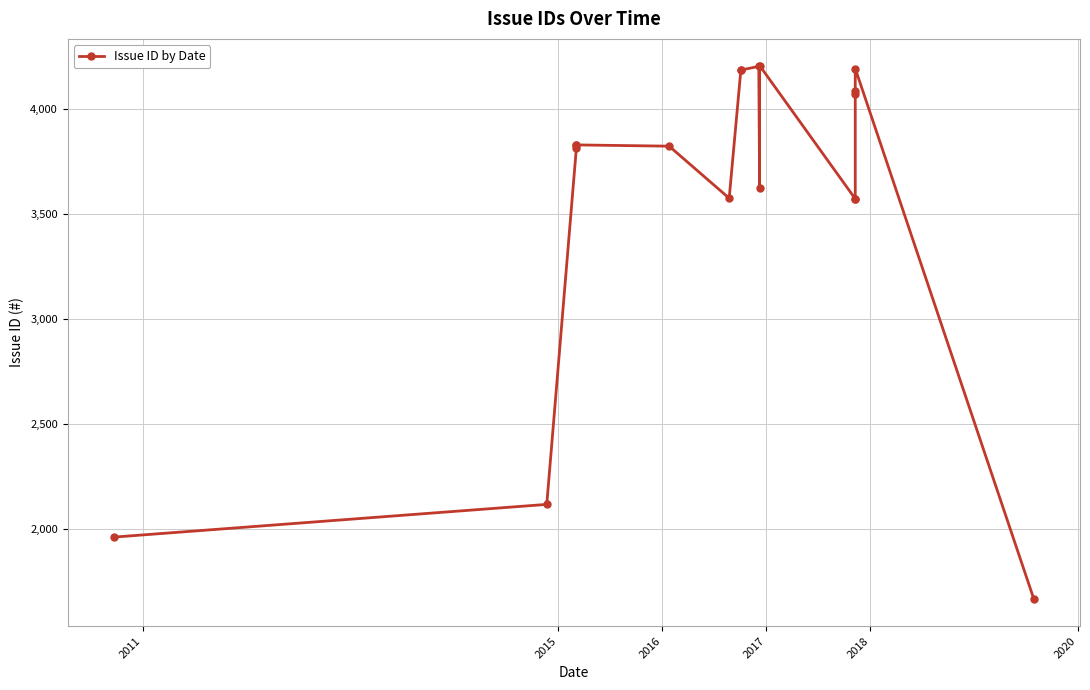

The value at 16 is 2492. True or false?

False